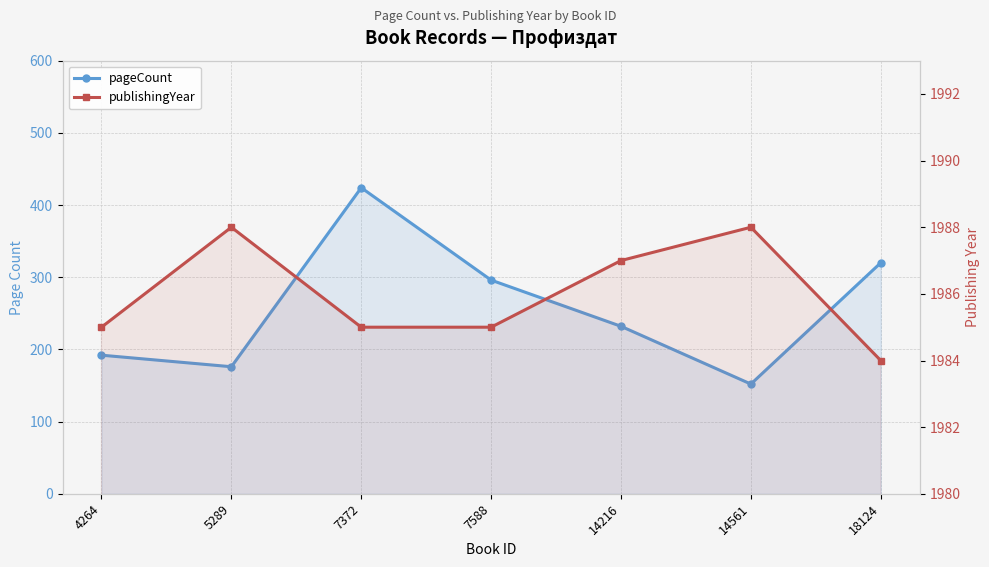

What is the total value across all series at 4264?

2177